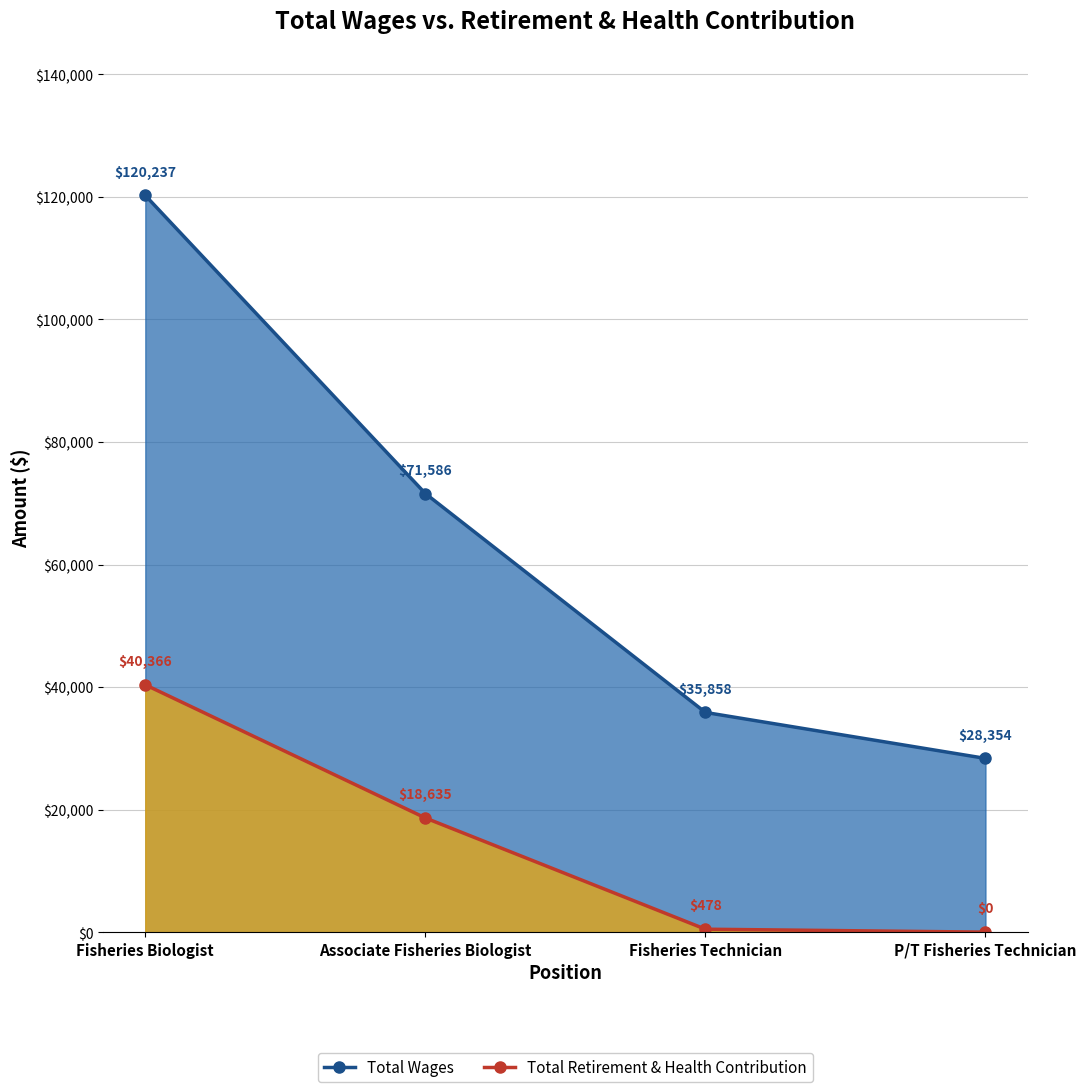

Between Fisheries Biologist and Fisheries Technician, which series saw the biggest shift?

Total Wages (line)